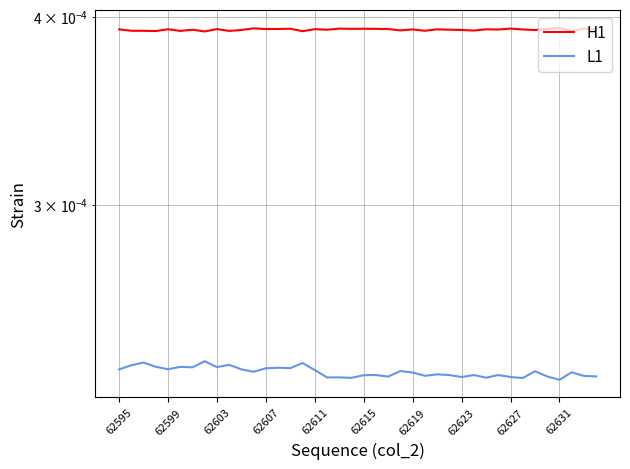

How many interior local valleys does the L1 series have?

13